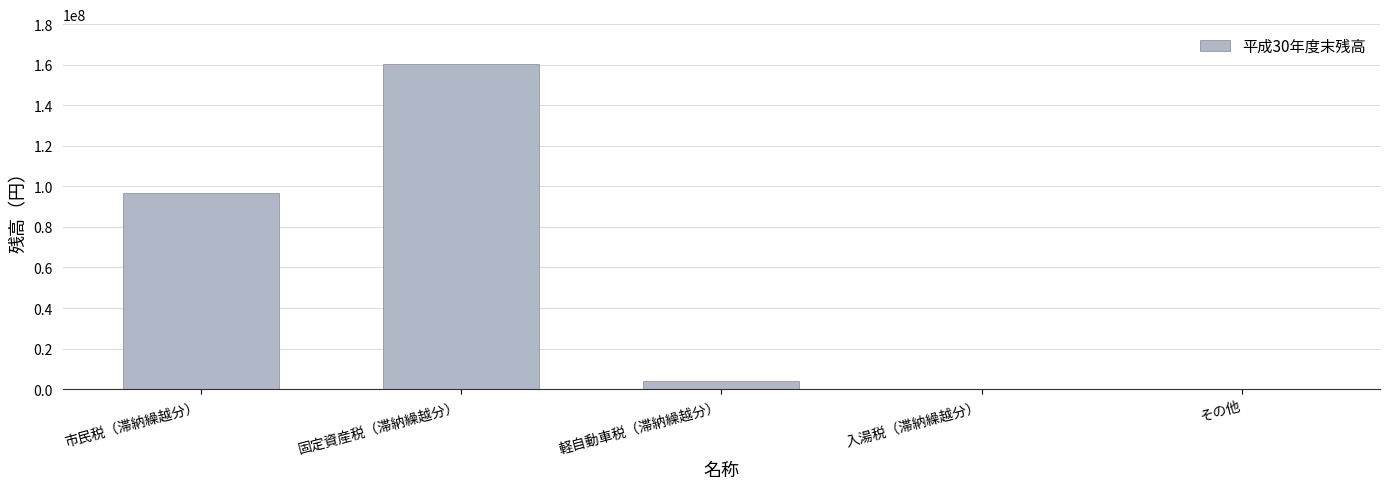

Is it true that the value at 軽自動車税（滞納繰越分） is 3958955?

True